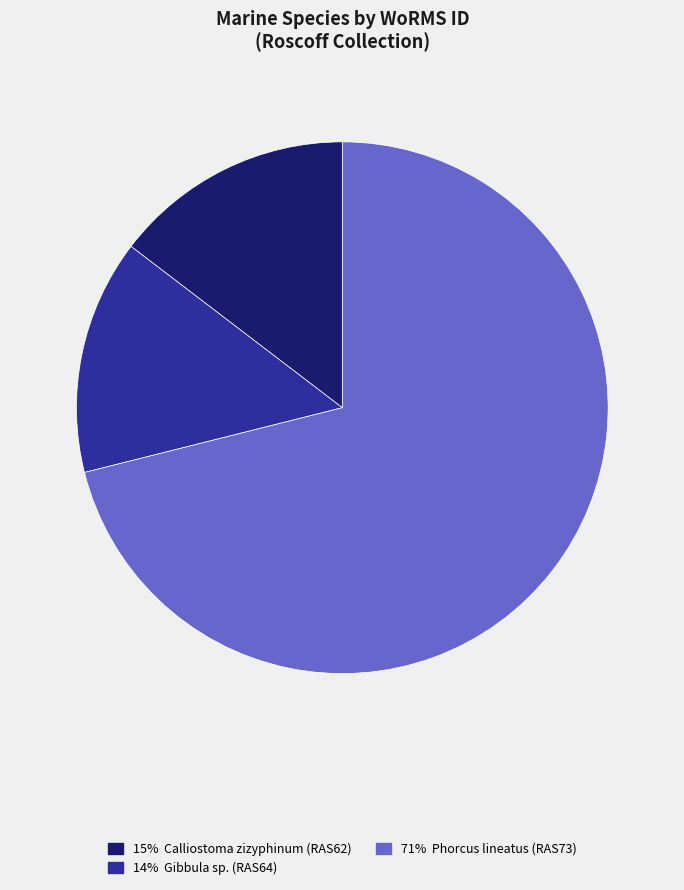

Is there any slice that represents more than half of the pie?

Yes